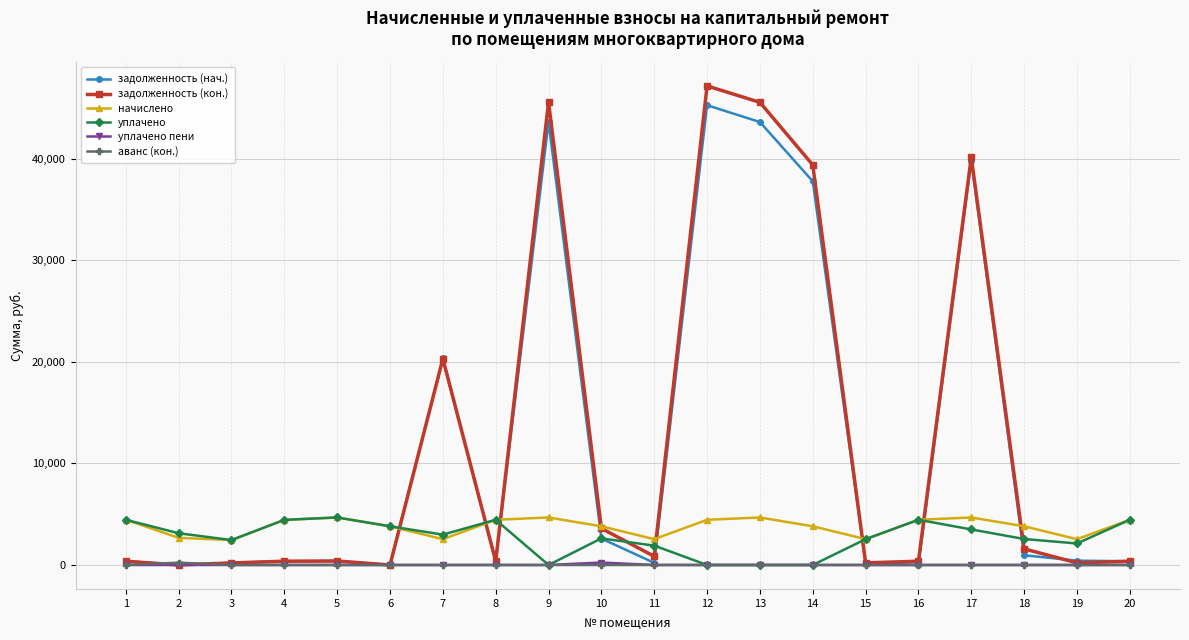

The уплачено series shows 0.0 at 12. True or false?

True